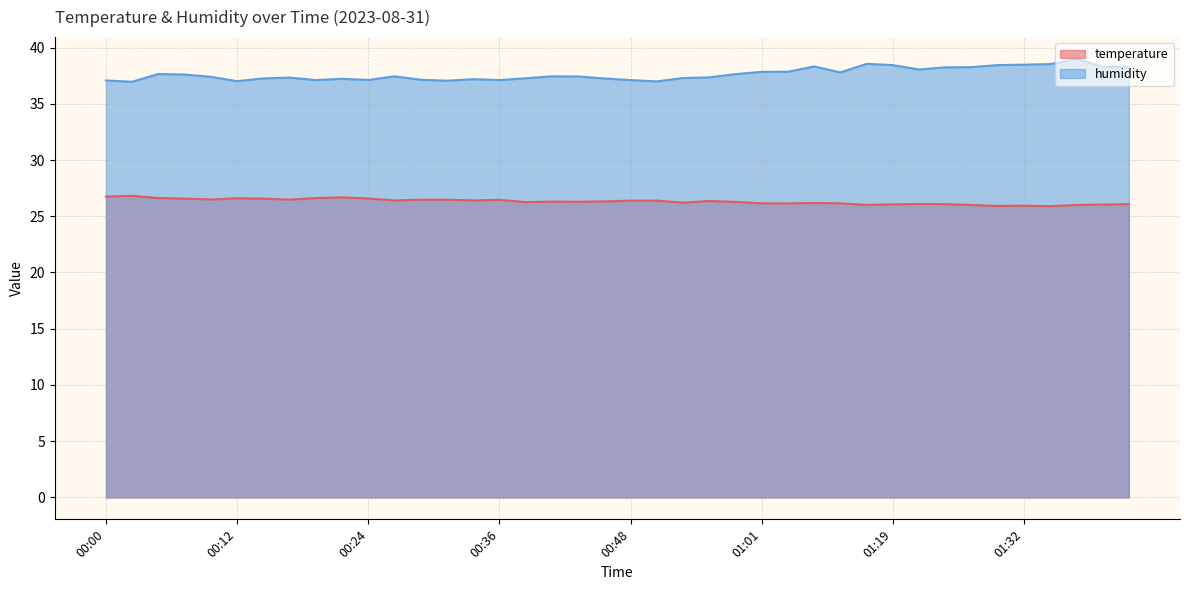

How many lines are shown in the chart?

2